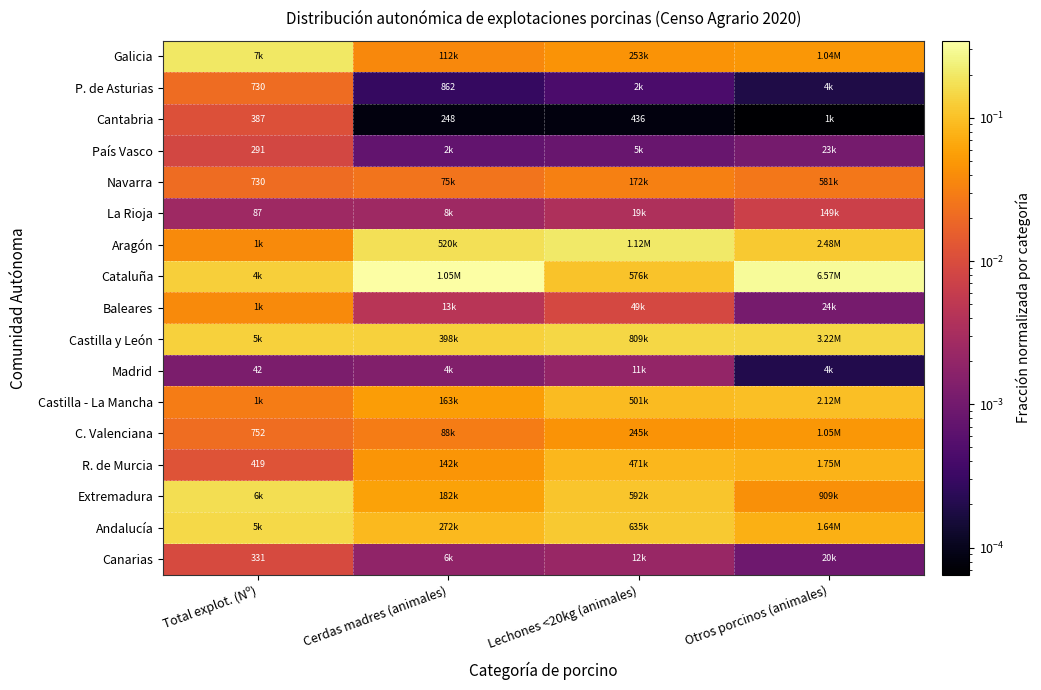

Is the value of Cataluña at Cerdas madres (animales) greater than the value of Navarra at Cerdas madres (animales)?

Yes